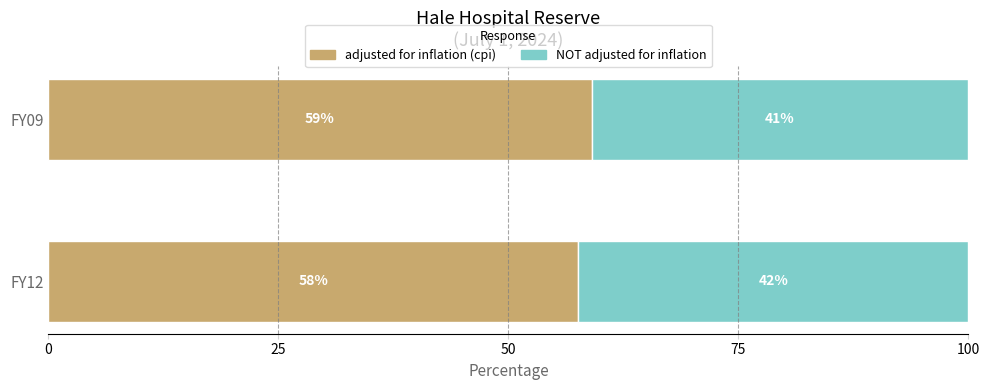

What is the sum of all adjusted for inflation (cpi) values?

116.7